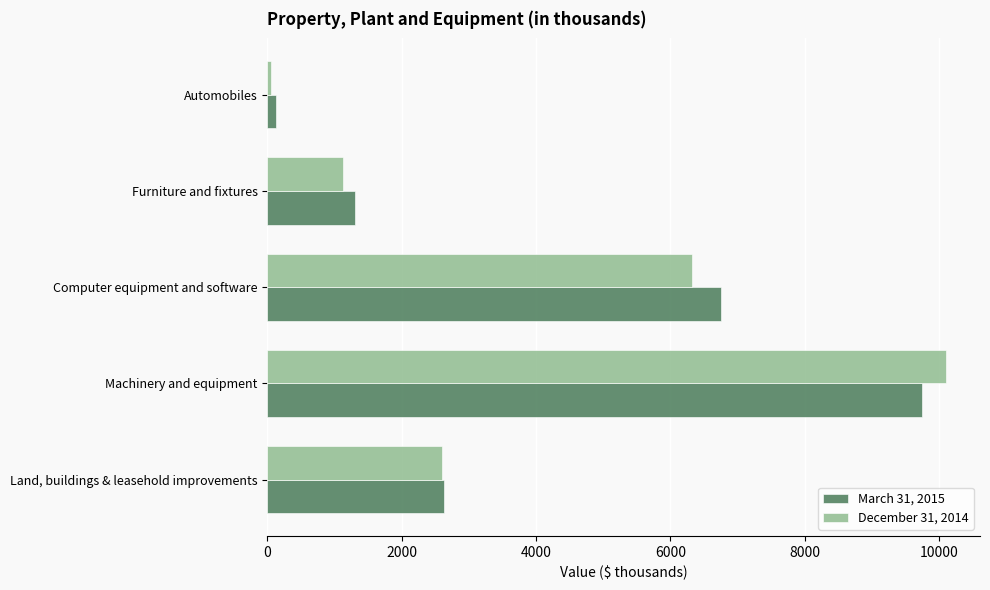

Rank the series by their maximum value, from lowest to highest.

March 31, 2015, December 31, 2014